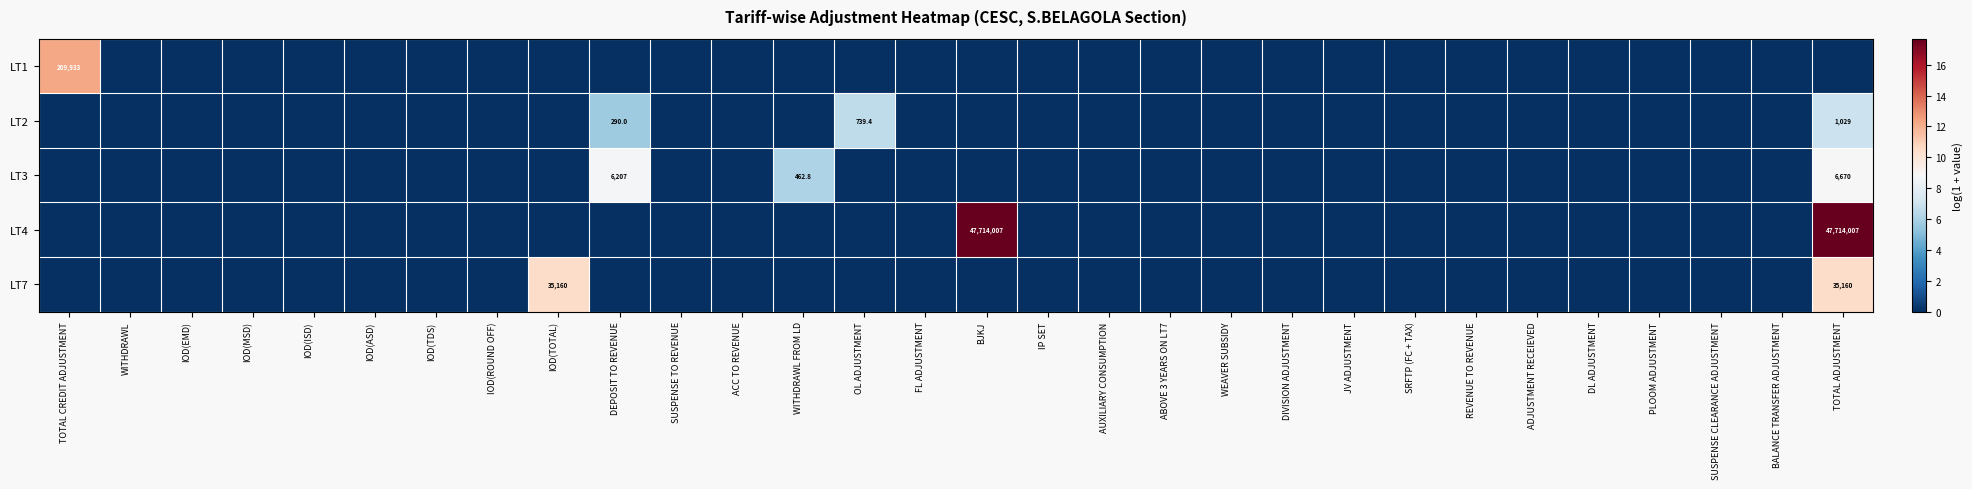

Is it true that LT4 equals 47714007.0 at BJKJ?

True